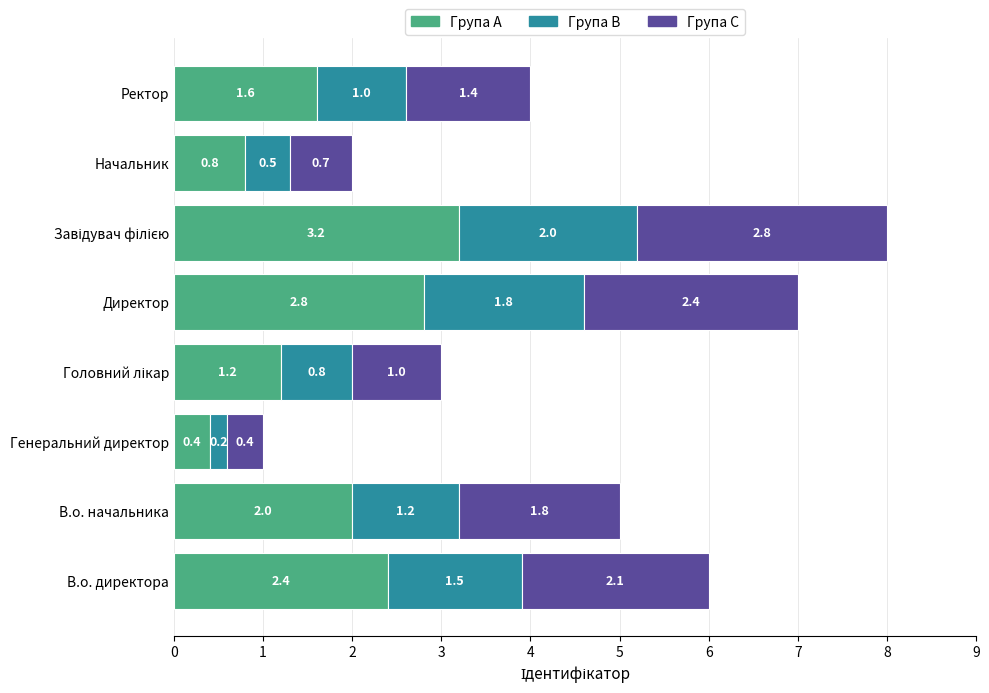

What is the difference between the maximum and second lowest values in the Група A series?

2.4